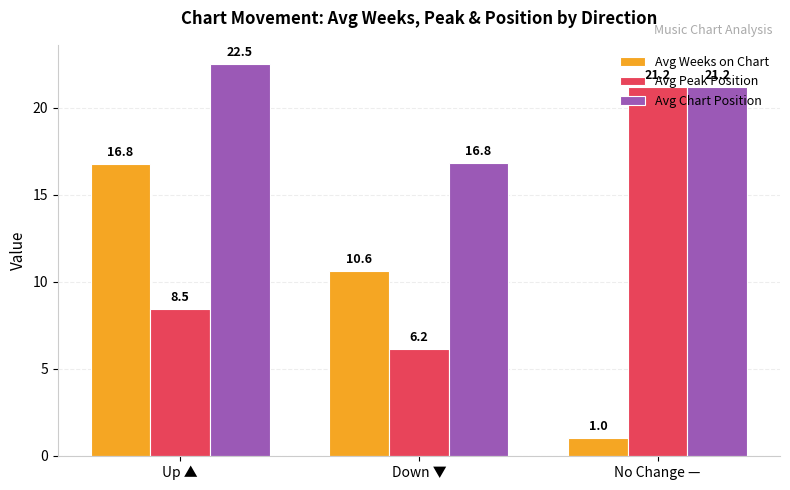

Reading left to right, transcribe all the data shown in this chart.

Avg Weeks on Chart: Up ▲=16.8	Down ▼=10.6	No Change —=1.0
Avg Peak Position: Up ▲=8.5	Down ▼=6.2	No Change —=21.2
Avg Chart Position: Up ▲=22.5	Down ▼=16.8	No Change —=21.2